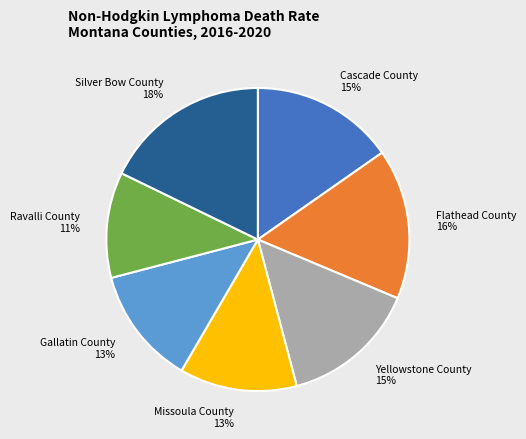

What is the ratio of the value at Missoula County to the value at Silver Bow County?

0.7